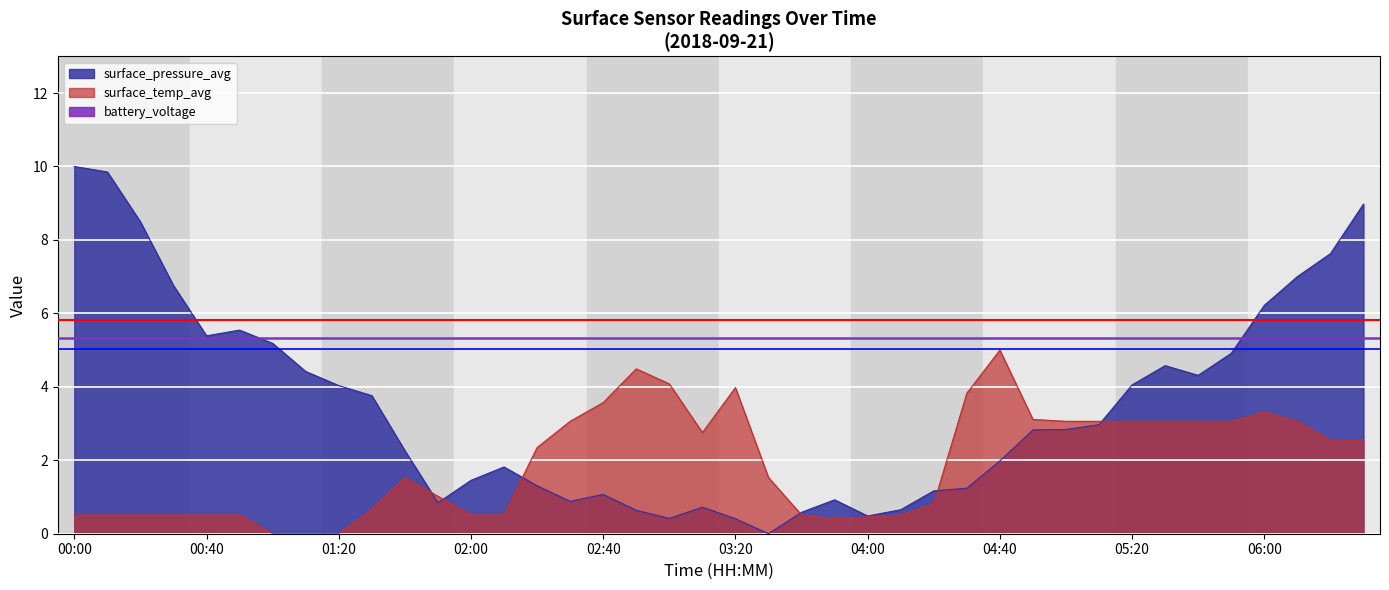

Does the chart display data point markers on the line(s)?

No